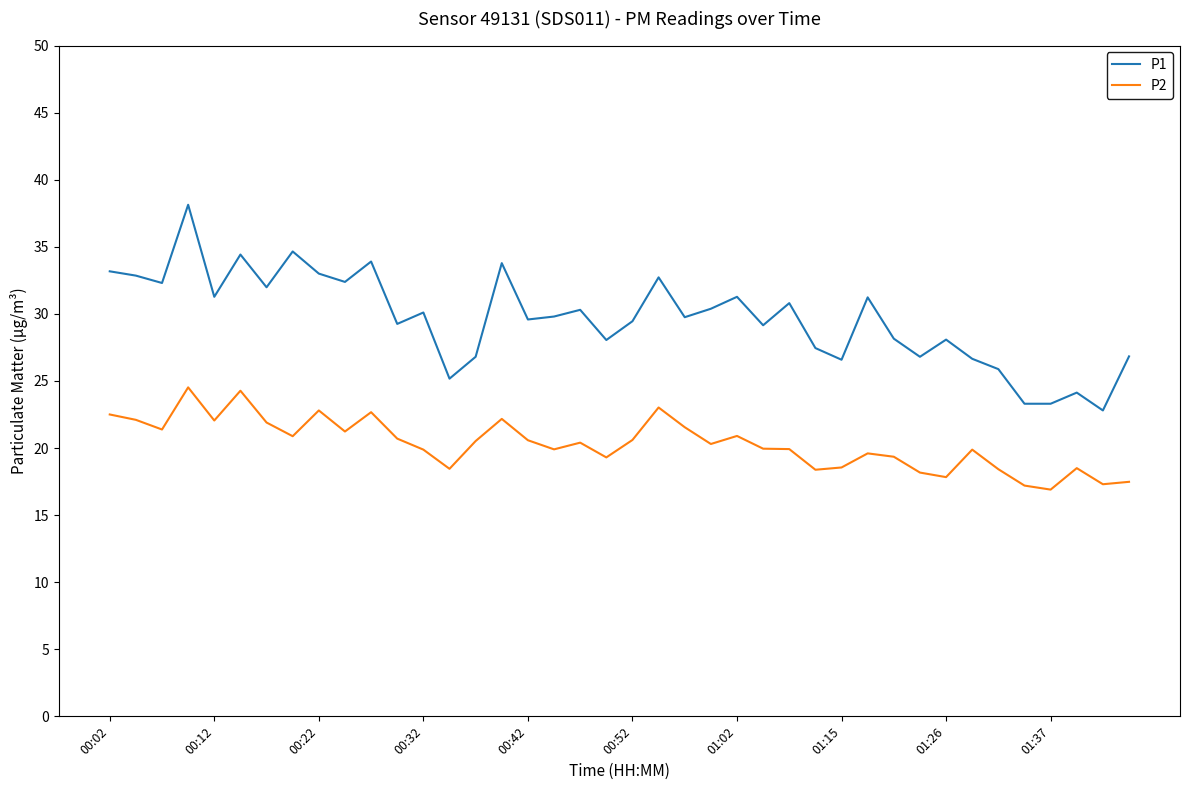

What is the minimum value shown in the chart?

16.9